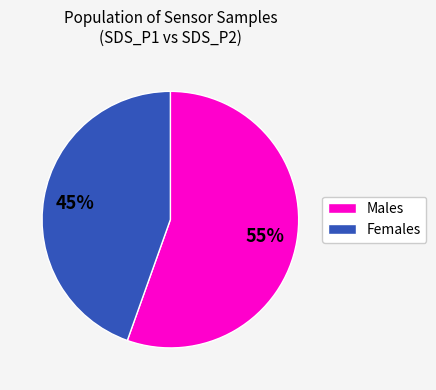

Is there any slice that represents more than half of the pie?

Yes